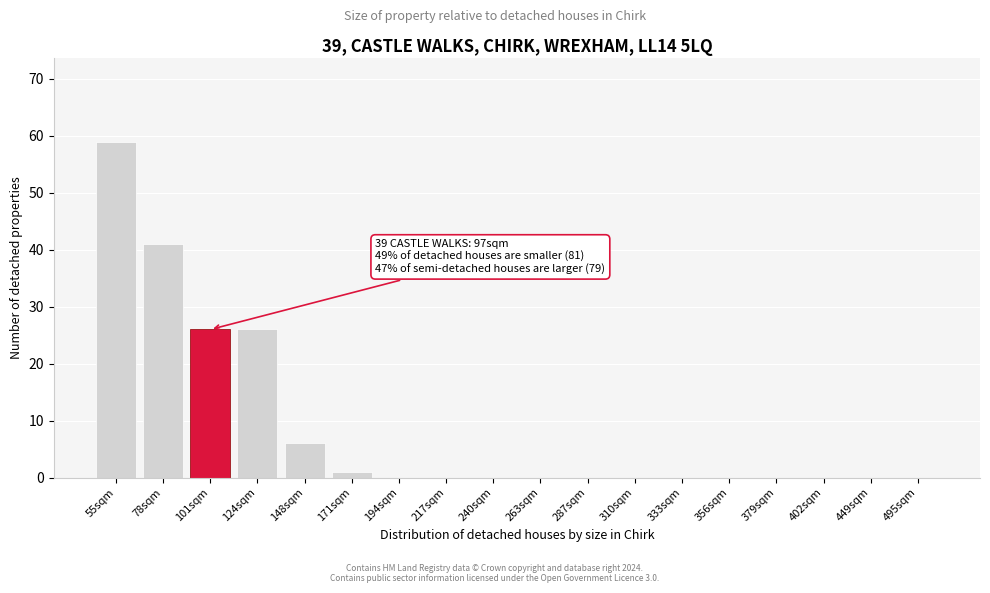

Reading left to right, list all the values displayed in this chart.

55sqm=59	78sqm=41	101sqm=26	124sqm=26	148sqm=6	171sqm=1	194sqm=0	217sqm=0	240sqm=0	263sqm=0	287sqm=0	310sqm=0	333sqm=0	356sqm=0	379sqm=0	402sqm=0	449sqm=0	495sqm=0